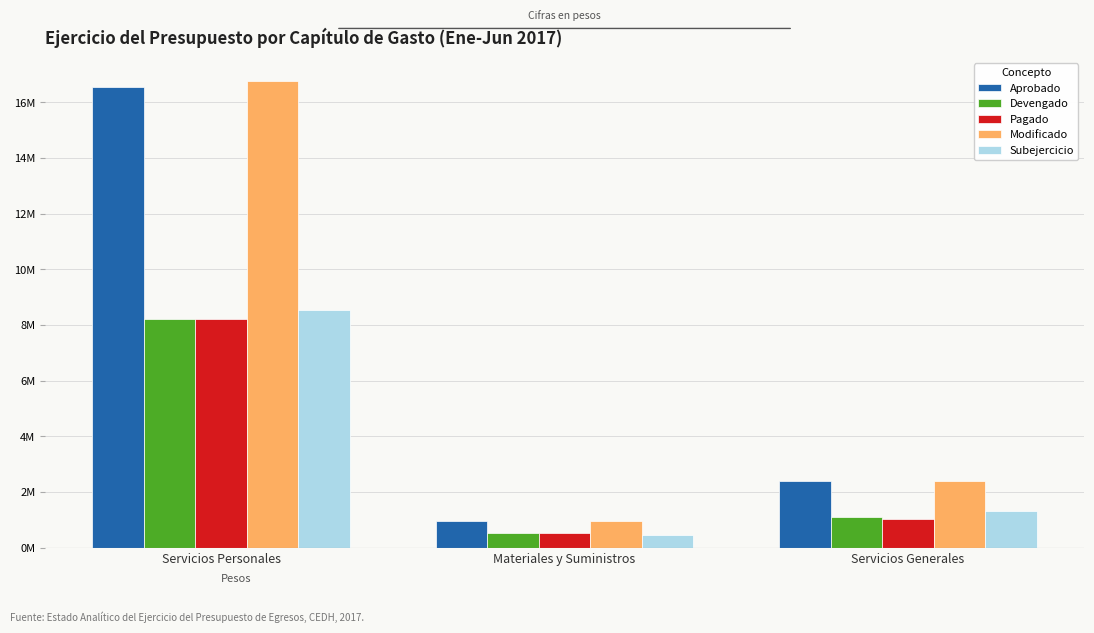

At Servicios Personales, list the series in order from largest to smallest.

Modificado, Aprobado, Subejercicio, Devengado, Pagado